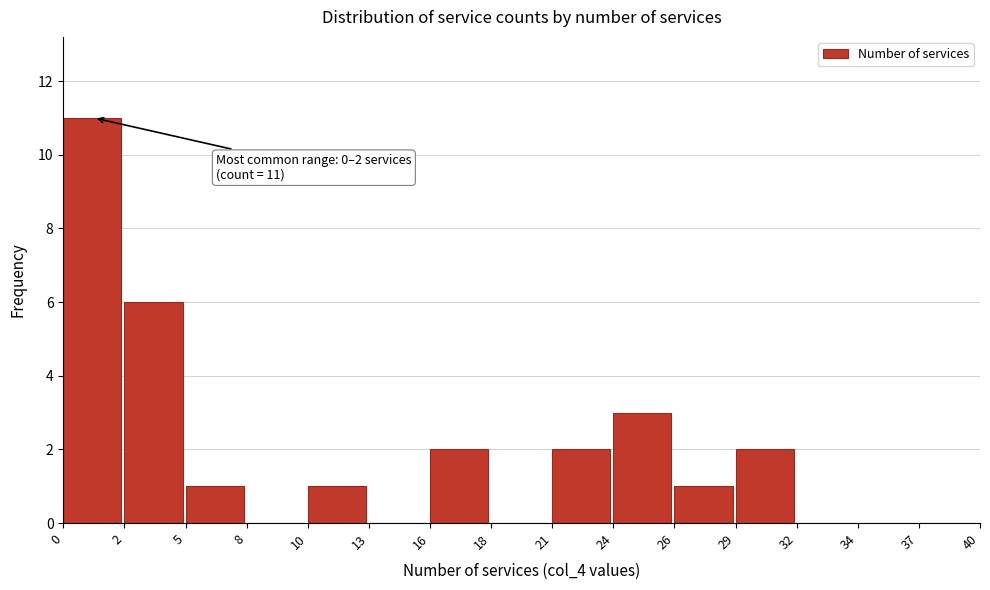

Reading right to left, what are all the values shown in this chart?

37=0	34=0	32=0	29=2	26=1	24=3	21=2	18=0	16=2	13=0	10=1	8=0	5=1	2=6	0=11